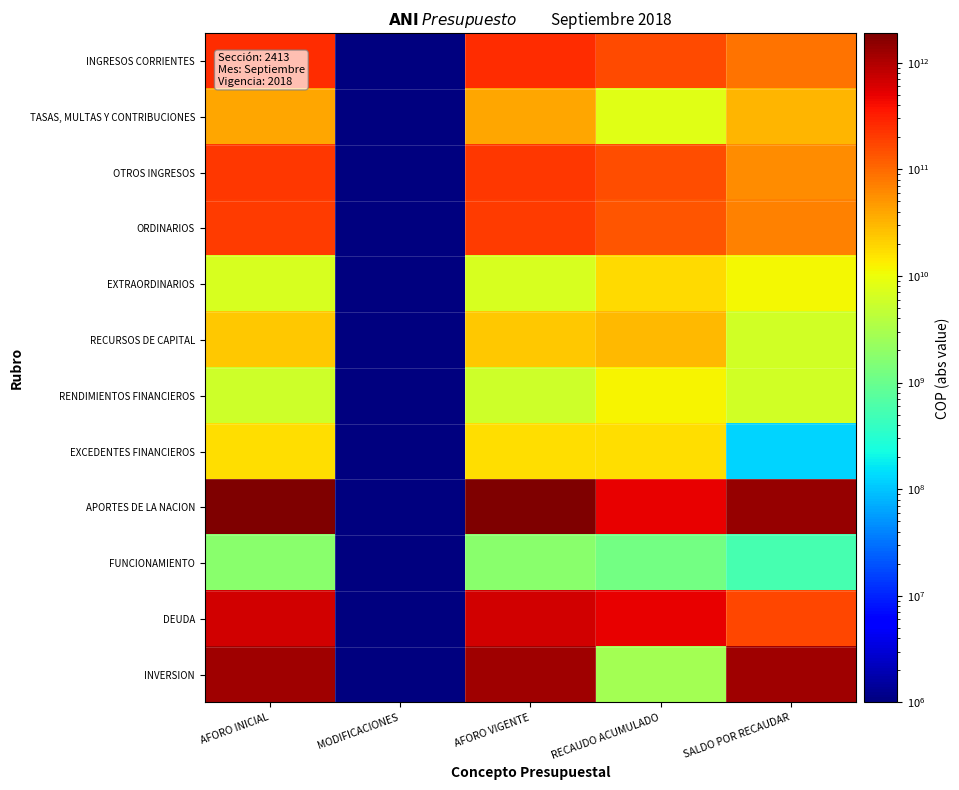

Reading right to left, transcribe all the data shown in this chart.

INGRESOS CORRIENTES: SALDO POR RECAUDAR=87978804598	RECAUDO ACUMULADO=159794899368	AFORO VIGENTE=247773703966	MODIFICACIONES=1	AFORO INICIAL=247773703966
TASAS, MULTAS Y CONTRIBUCIONES: SALDO POR RECAUDAR=30693865265	RECAUDO ACUMULADO=8133134735	AFORO VIGENTE=38827000000	MODIFICACIONES=1	AFORO INICIAL=38827000000
OTROS INGRESOS: SALDO POR RECAUDAR=57284939333	RECAUDO ACUMULADO=151661764633	AFORO VIGENTE=208946703966	MODIFICACIONES=1	AFORO INICIAL=208946703966
ORDINARIOS: SALDO POR RECAUDAR=68631718167	RECAUDO ACUMULADO=133309985799	AFORO VIGENTE=201941703966	MODIFICACIONES=1	AFORO INICIAL=201941703966
EXTRAORDINARIOS: SALDO POR RECAUDAR=11346778833	RECAUDO ACUMULADO=18351778833	AFORO VIGENTE=7005000000	MODIFICACIONES=1	AFORO INICIAL=7005000000
RECURSOS DE CAPITAL: SALDO POR RECAUDAR=6214348672	RECAUDO ACUMULADO=29386387372	AFORO VIGENTE=23172038700	MODIFICACIONES=1	AFORO INICIAL=23172038700
RENDIMIENTOS FINANCIEROS: SALDO POR RECAUDAR=6006881223	RECAUDO ACUMULADO=11778919923	AFORO VIGENTE=5772038700	MODIFICACIONES=1	AFORO INICIAL=5772038700
EXCEDENTES FINANCIEROS: SALDO POR RECAUDAR=122000000	RECAUDO ACUMULADO=17278000000	AFORO VIGENTE=17400000000	MODIFICACIONES=1	AFORO INICIAL=17400000000
APORTES DE LA NACION: SALDO POR RECAUDAR=1385039271310	RECAUDO ACUMULADO=501255629813	AFORO VIGENTE=1886294901123	MODIFICACIONES=1	AFORO INICIAL=1886294901123
FUNCIONAMIENTO: SALDO POR RECAUDAR=541080189	RECAUDO ACUMULADO=1200000000	AFORO VIGENTE=1741080189	MODIFICACIONES=1	AFORO INICIAL=1741080189
DEUDA: SALDO POR RECAUDAR=169379645549	RECAUDO ACUMULADO=497313883001	AFORO VIGENTE=666693528550	MODIFICACIONES=1	AFORO INICIAL=666693528550
INVERSION: SALDO POR RECAUDAR=1215118545572	RECAUDO ACUMULADO=2741746812	AFORO VIGENTE=1217860292384	MODIFICACIONES=1	AFORO INICIAL=1217860292384